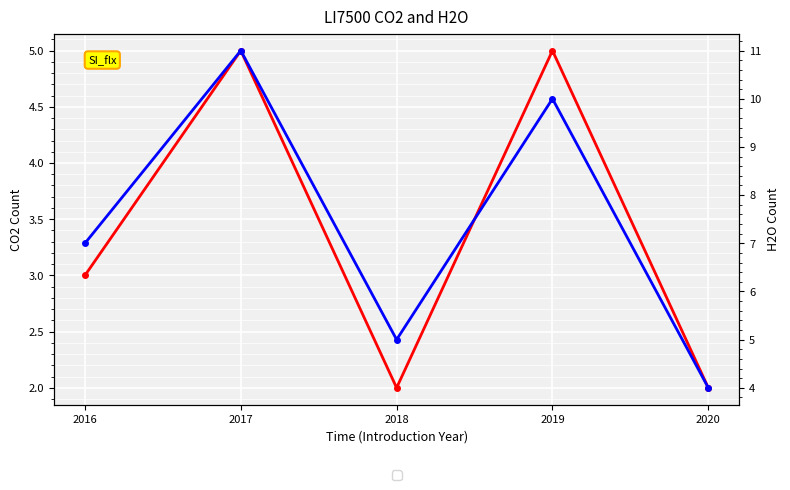

Which series has the largest range (max minus min)?

H2O